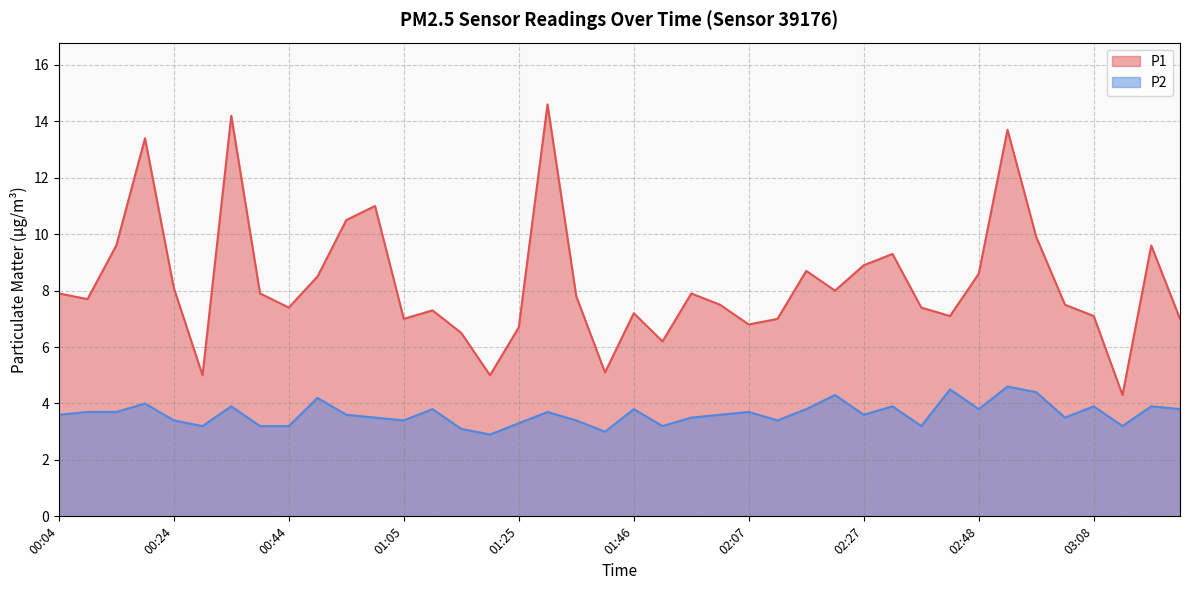

Where is the first local minimum for P2?

00:29